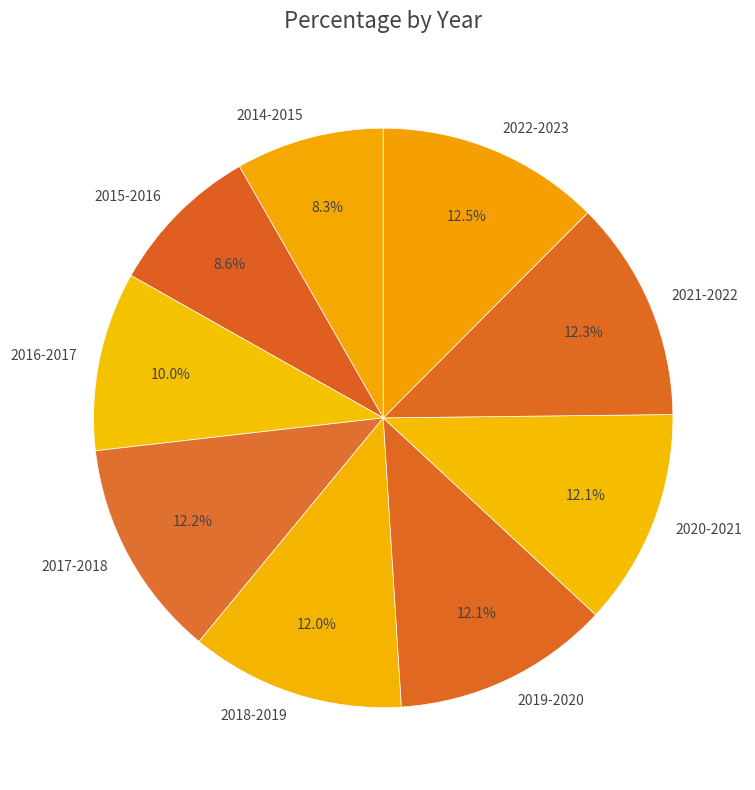

Does 2016-2017 represent more than half of the total?

No